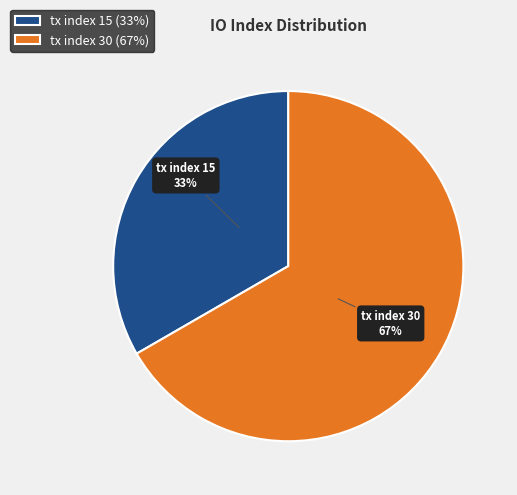

Is it true that tx index 30 is 74% of the pie?

False